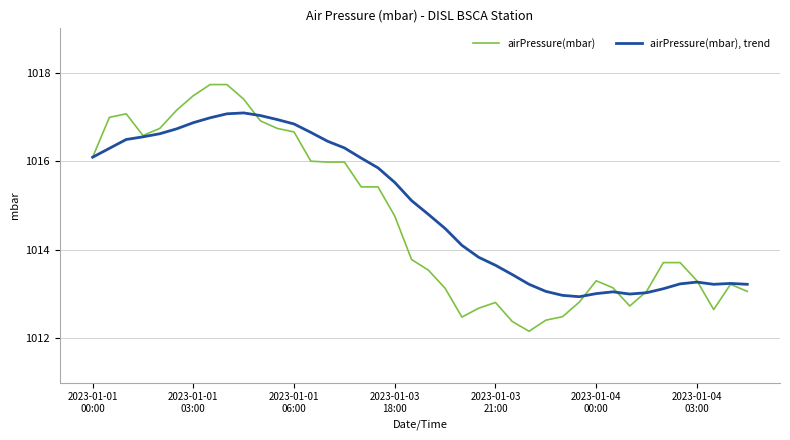

At how many categories does at least one series exceed 1014?

23